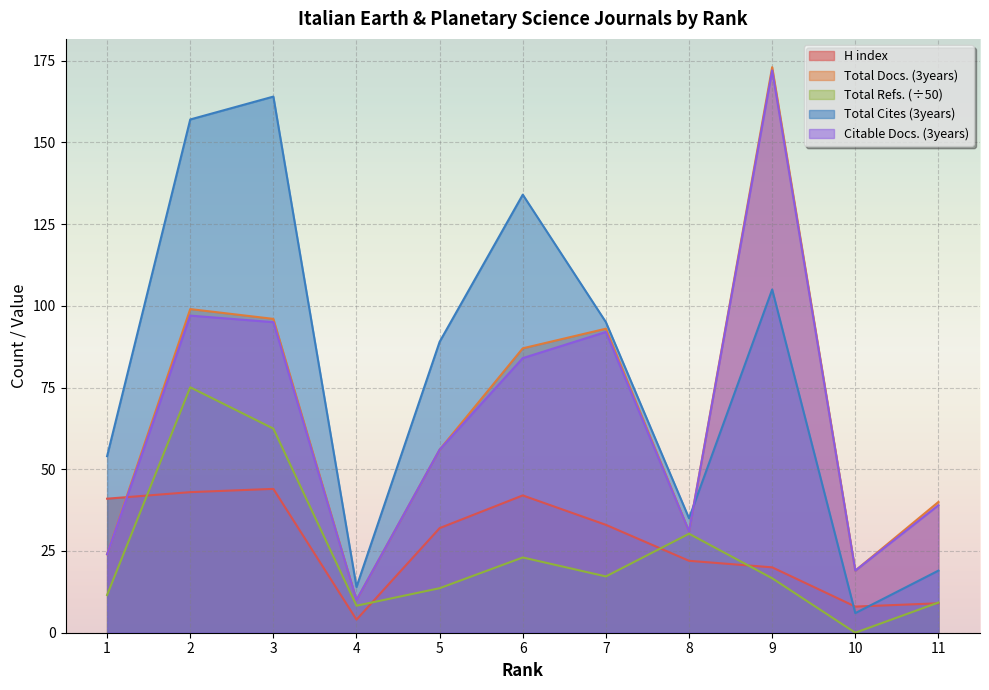

Rank the series at 11 from lowest to highest value.

H index, Total Refs., Total Cites (3years), Citable Docs. (3years), Total Docs. (3years)